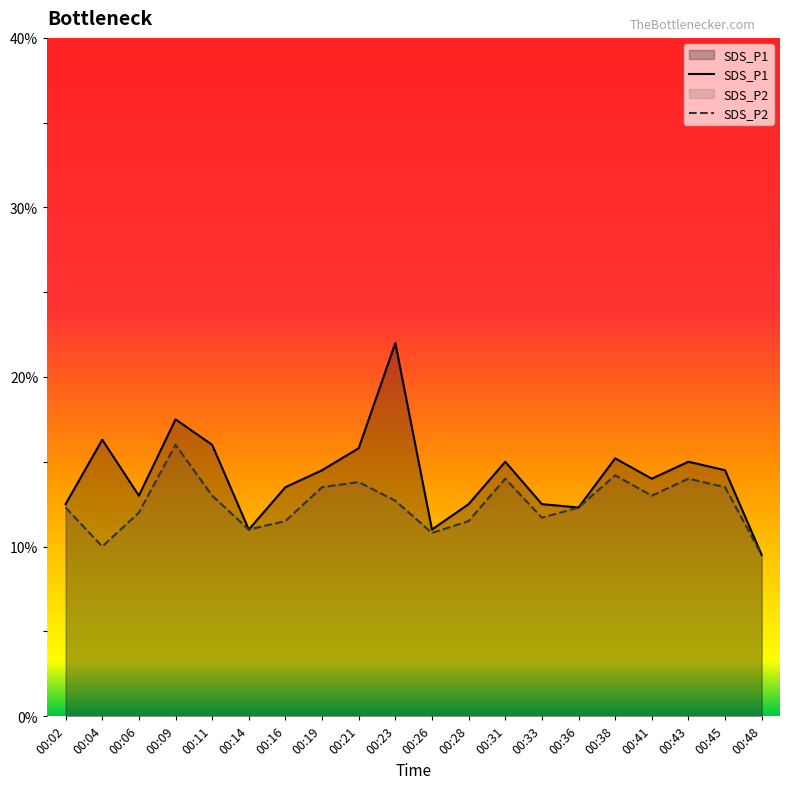

At which category does SDS_P1 reach its first local valley?

00:06